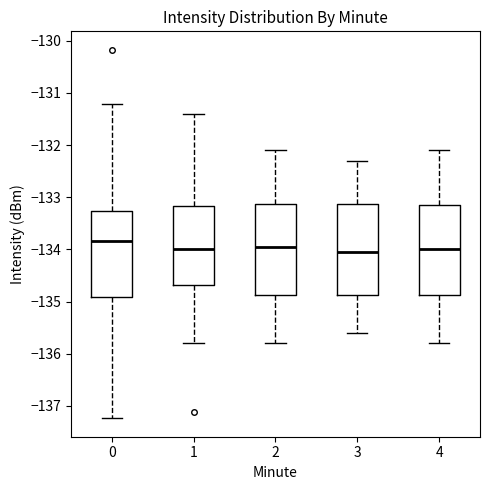

Where does the upper whisker of the box at x = 1 end on the y-axis? The values are not printed on the chart, so give them approximately, as read against the axis.

-131.4